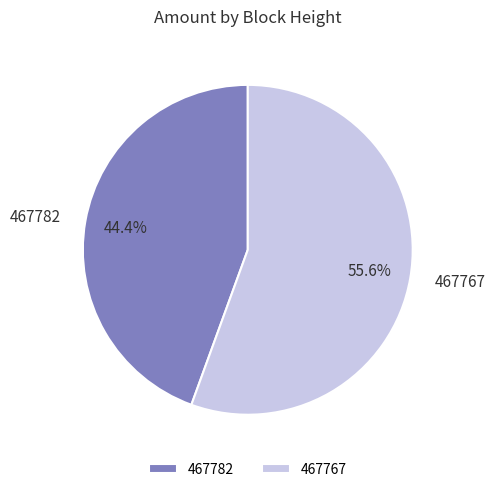

Does 467767 account for over 50% of the chart?

Yes